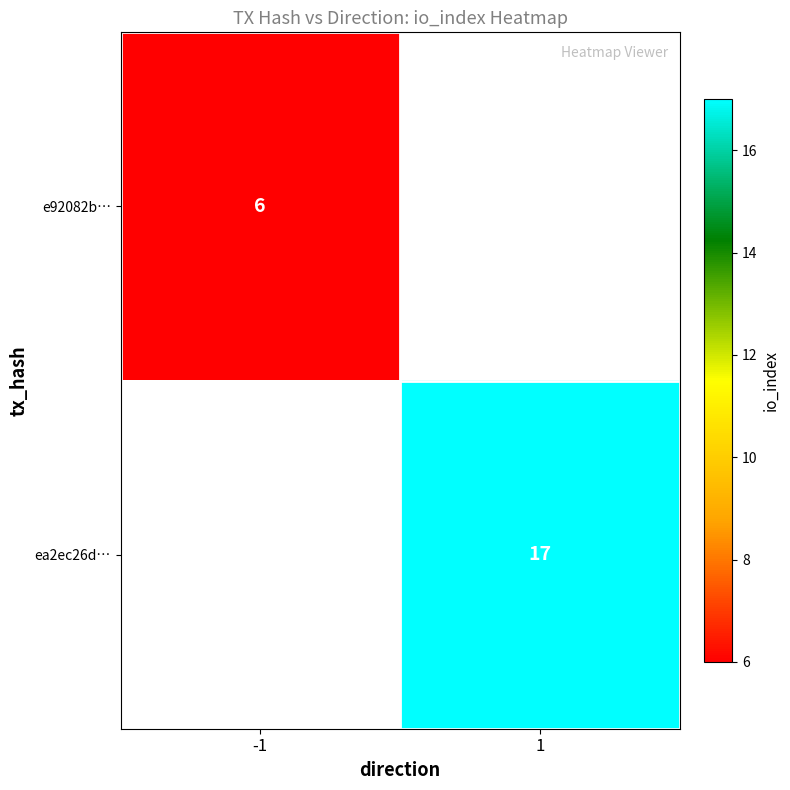

Is the value of ea2ec26d… at 1 greater than the value of e92082b… at -1?

Yes